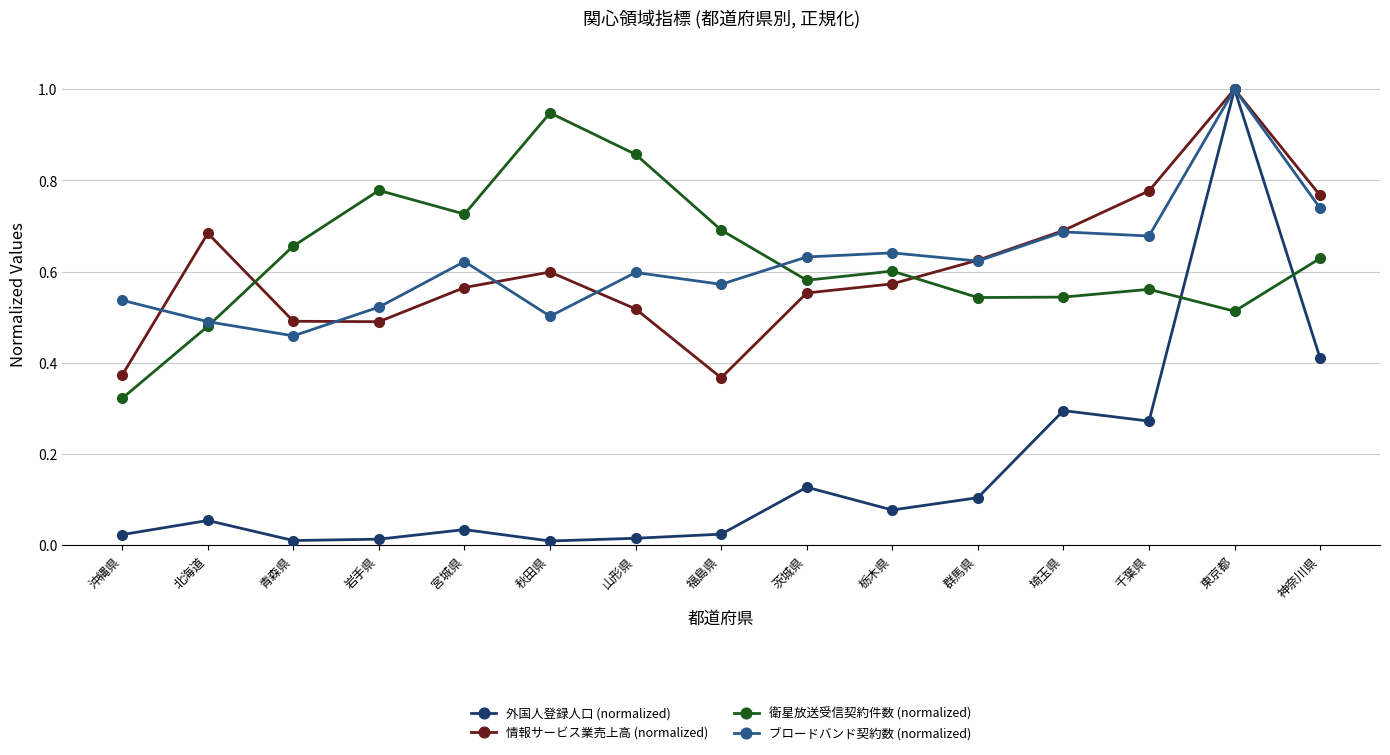

True or false: 情報サービス業売上高 (normalized) has a value of 0.6 at 群馬県.

True